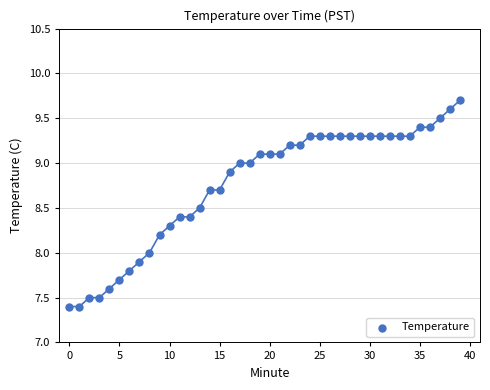

How many data points are displayed?

40